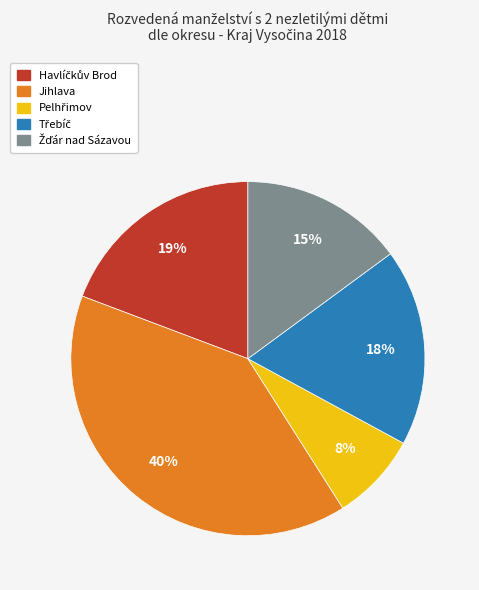

To the nearest percent, what is the average slice percentage?

20%